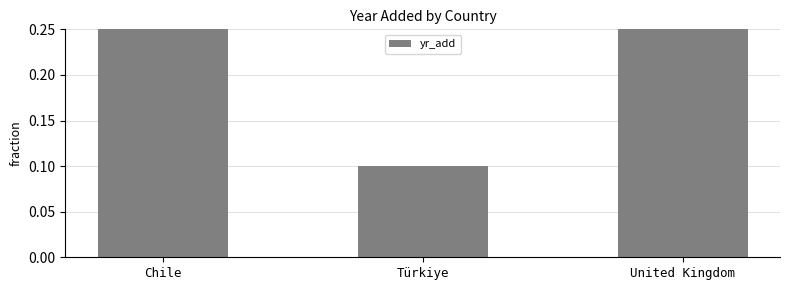

Are the bars grouped side by side (vs. stacked)?

No